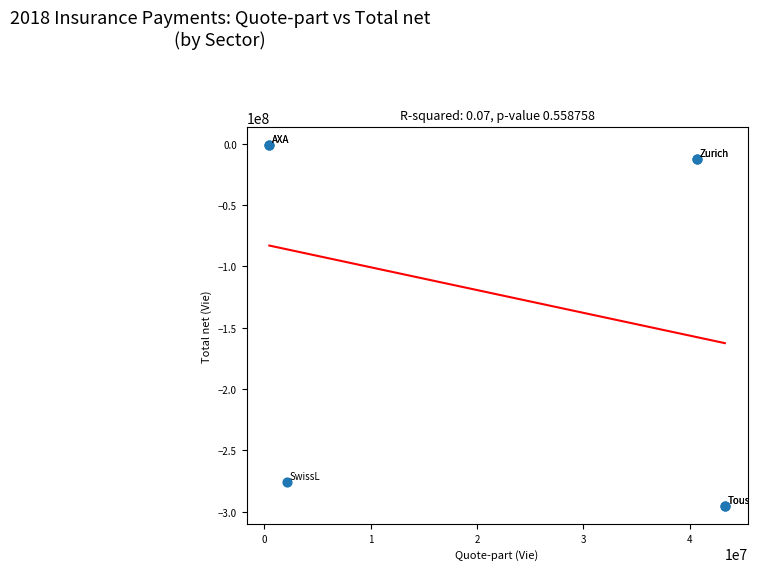

What Y value in the scatter plot is closest to -148215531?

-275331422